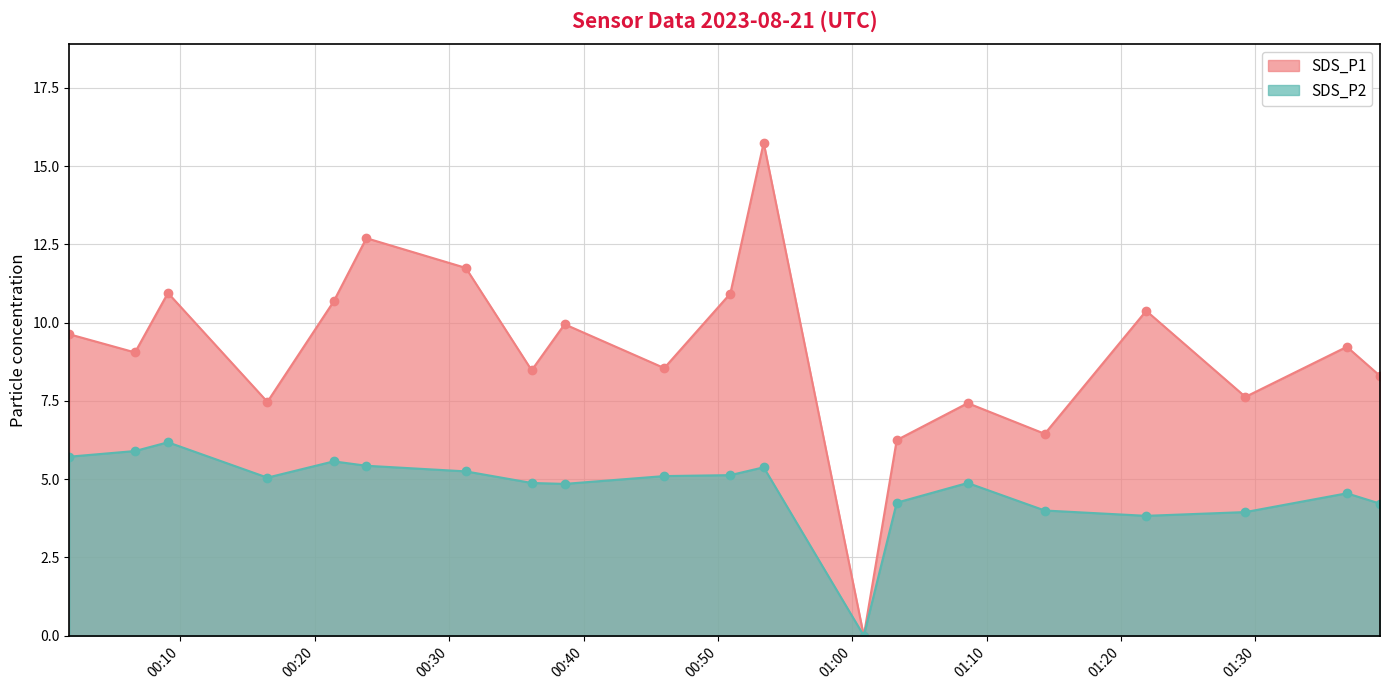

What is the difference between the highest and lowest values at 2023/08/21 00:16:28?

2.4